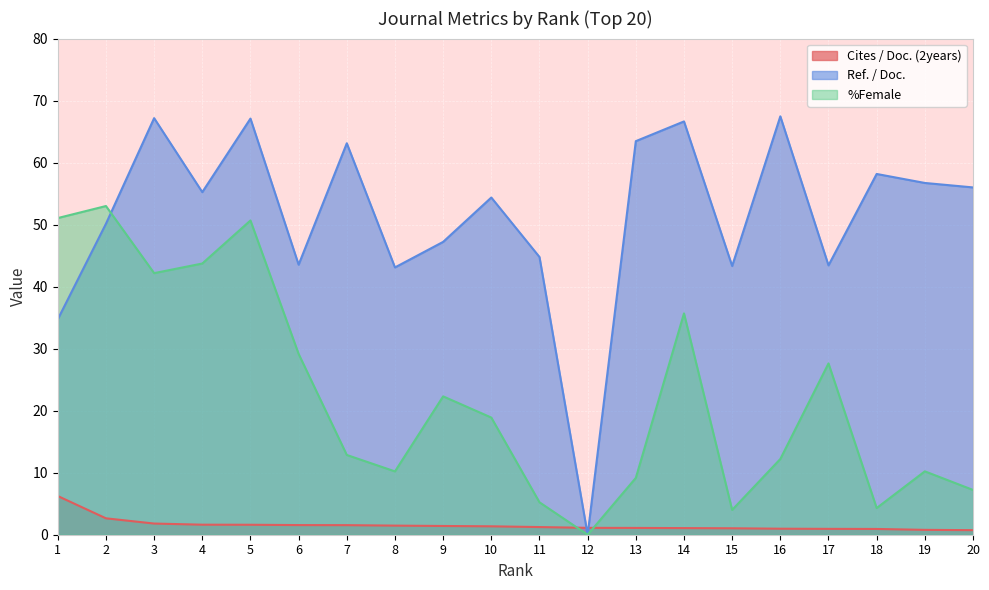

Does the chart display data point markers on the line(s)?

No